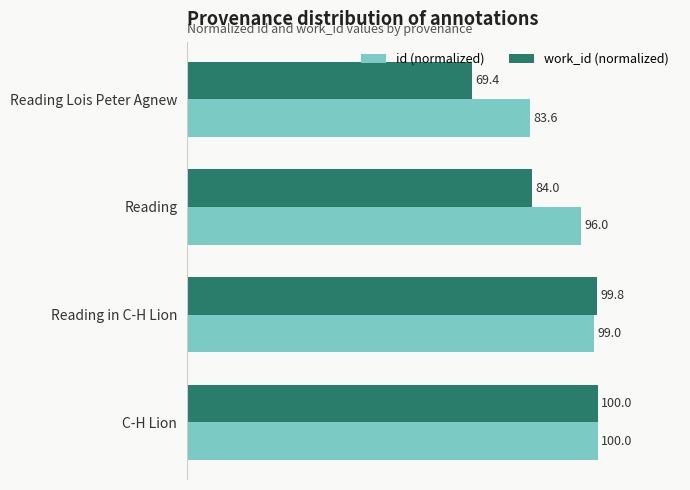

The id (normalized) series shows 37.0 at C-H Lion. True or false?

False